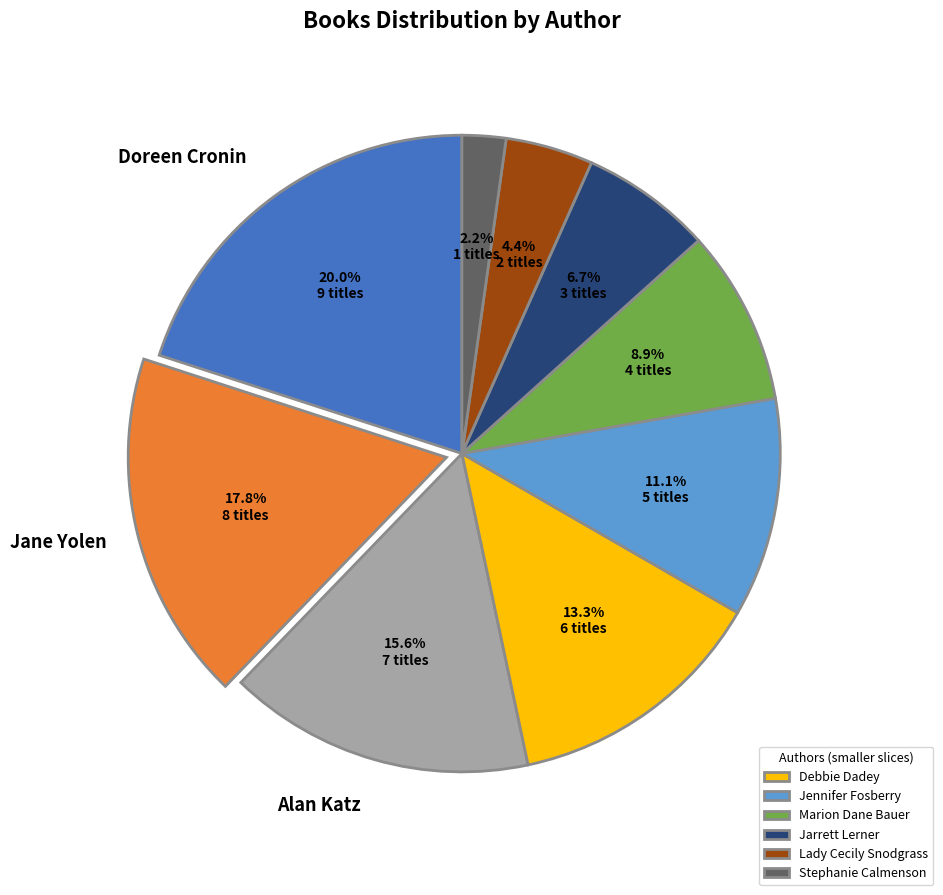

Count the number of slices in the pie.

9